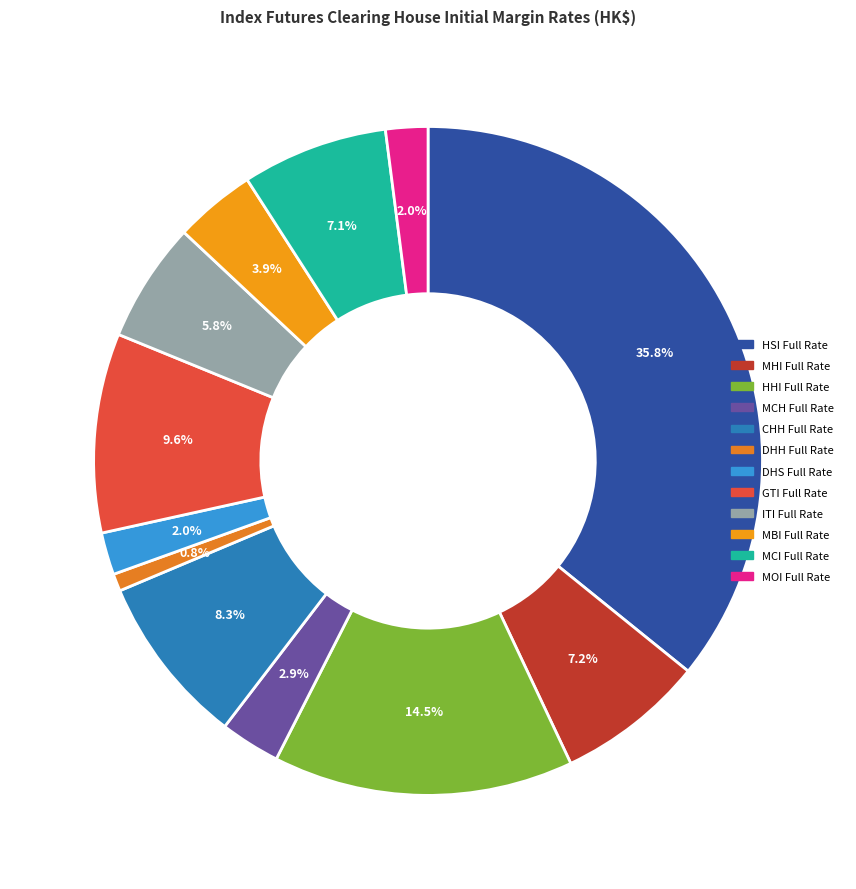

To the nearest percent, what is the difference between the largest and smallest slice percentages?

35%